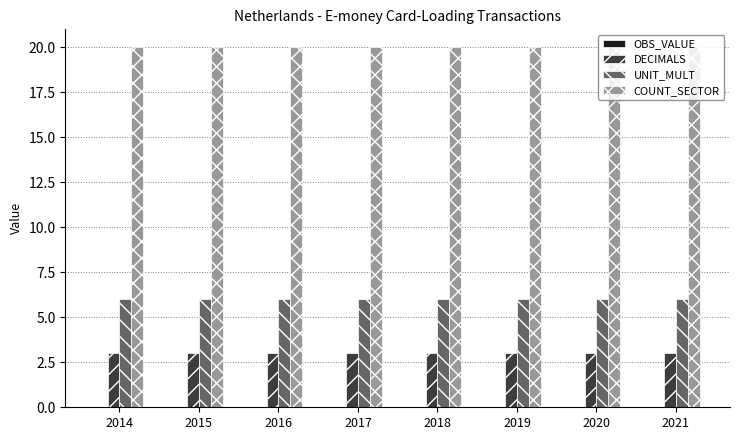

Rank the series by their average value, from highest to lowest.

COUNT_SECTOR, UNIT_MULT, DECIMALS